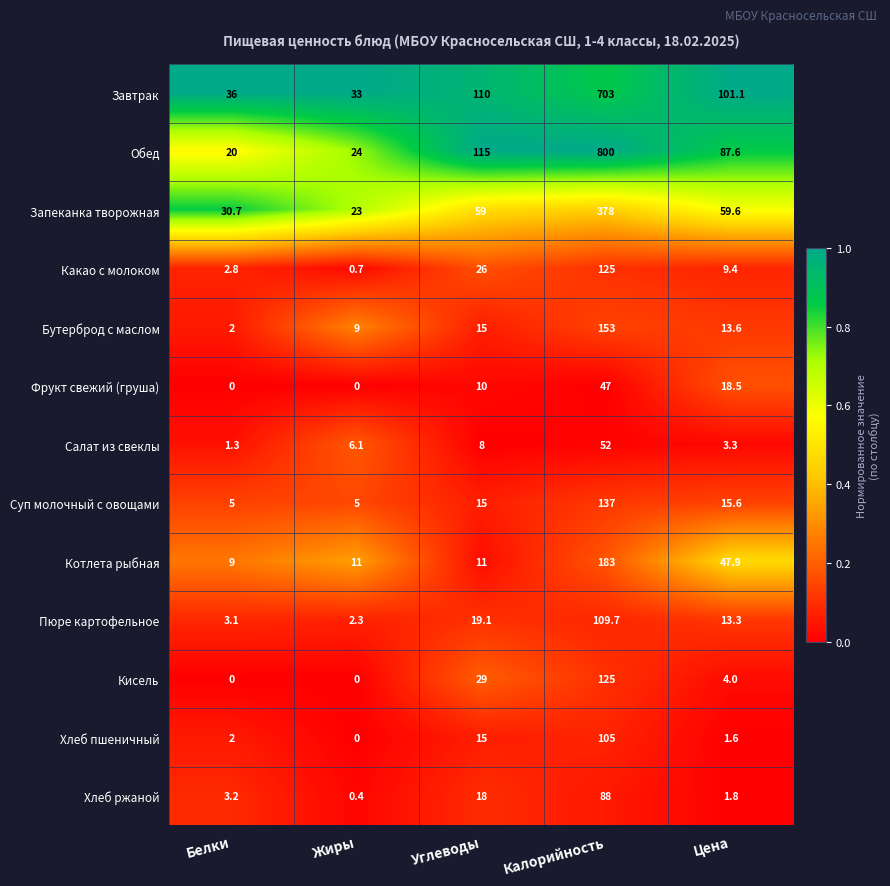

Which category has the highest value in the Обед series?

Калорийность